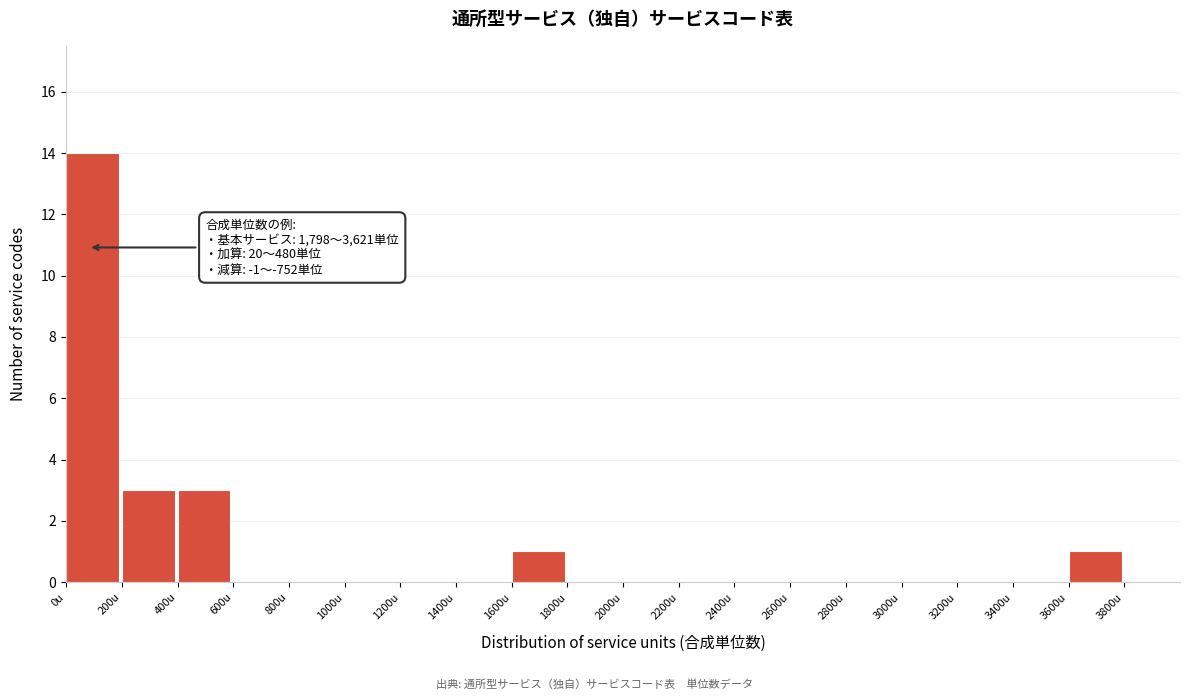

Over which range of the x-axis is the bar tallest?

0 to 200